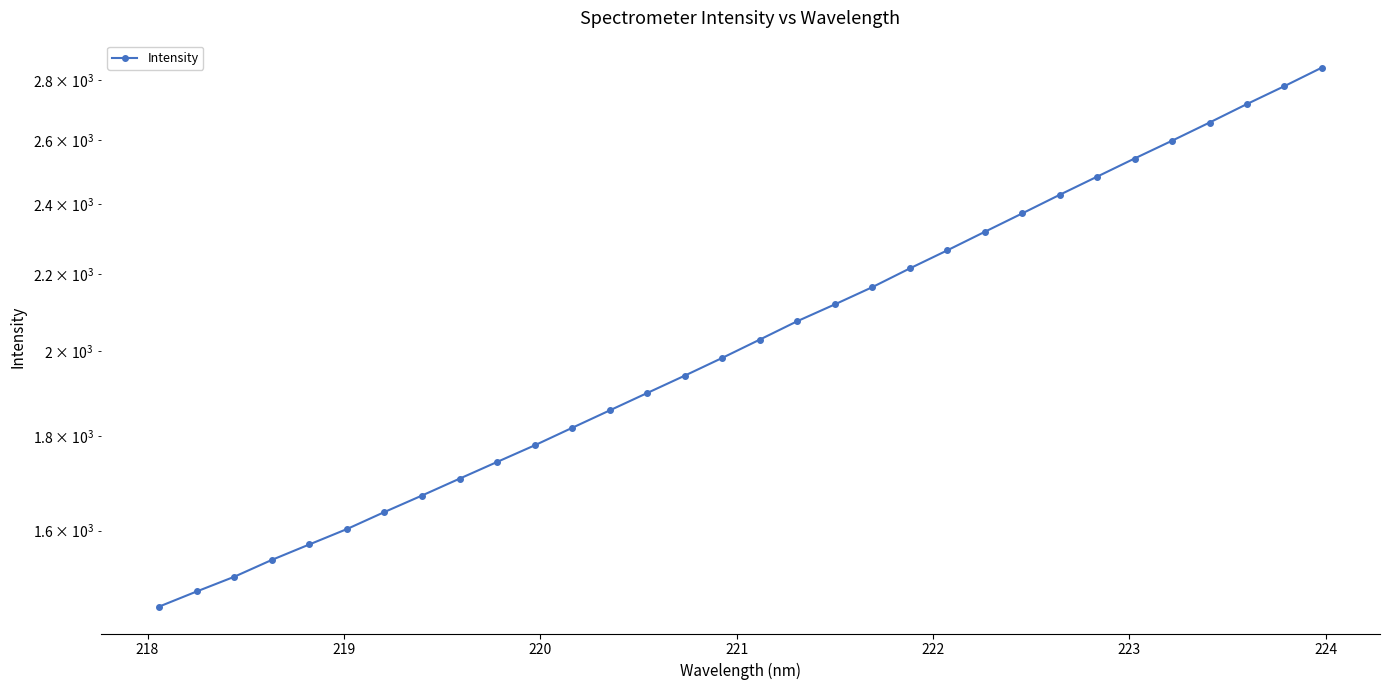

Count the number of categories in the chart.

32